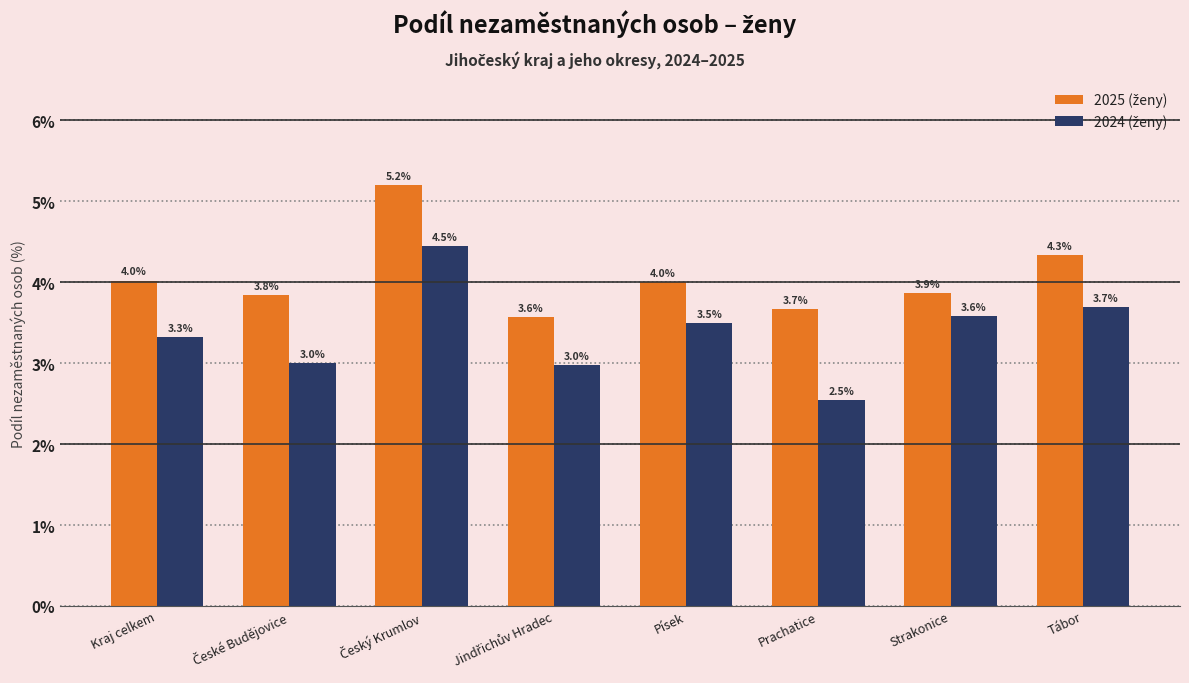

At how many categories does at least one series exceed 3?

8